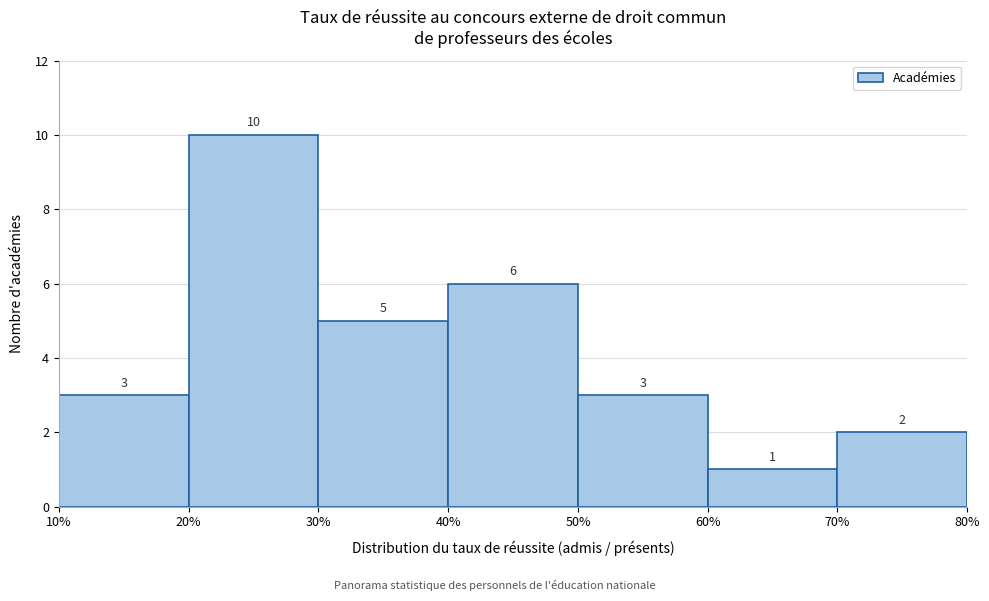

Reading left to right, list every bar in this chart as the range it spans on the x-axis followed by its height.

10% to 20%: 3
20% to 30%: 10
30% to 40%: 5
40% to 50%: 6
50% to 60%: 3
60% to 70%: 1
70% to 80%: 2